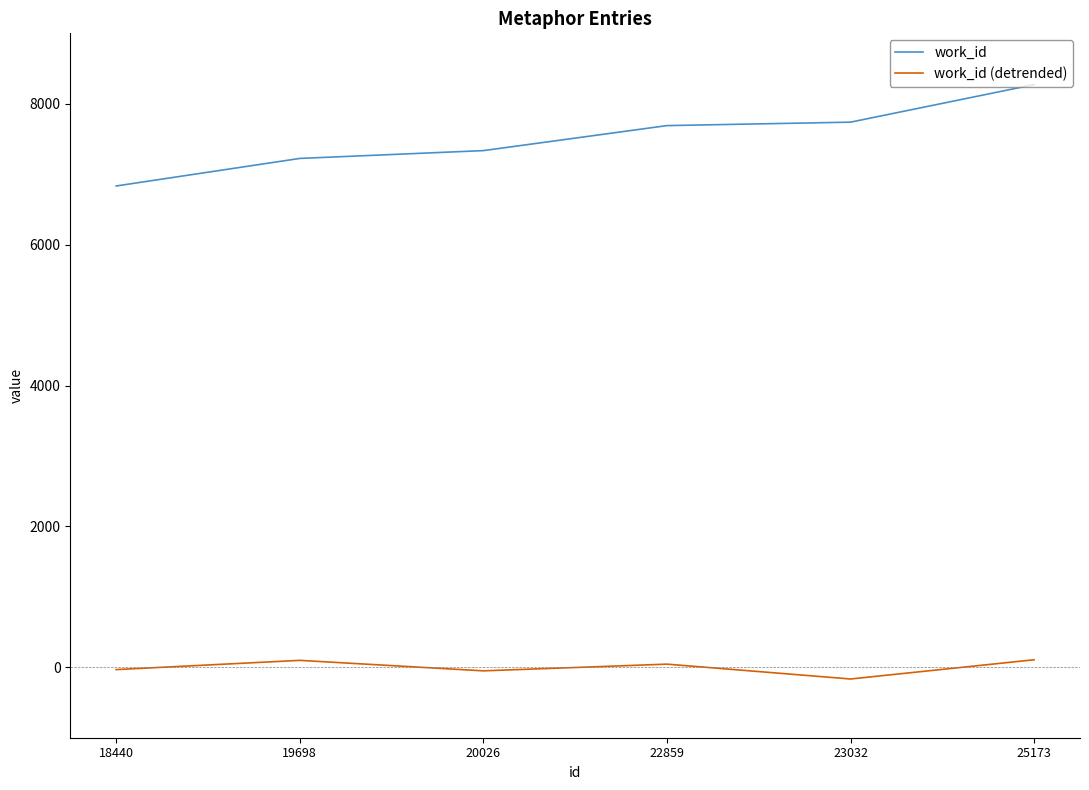

What is the difference between the highest and lowest values at 19698?

7125.7